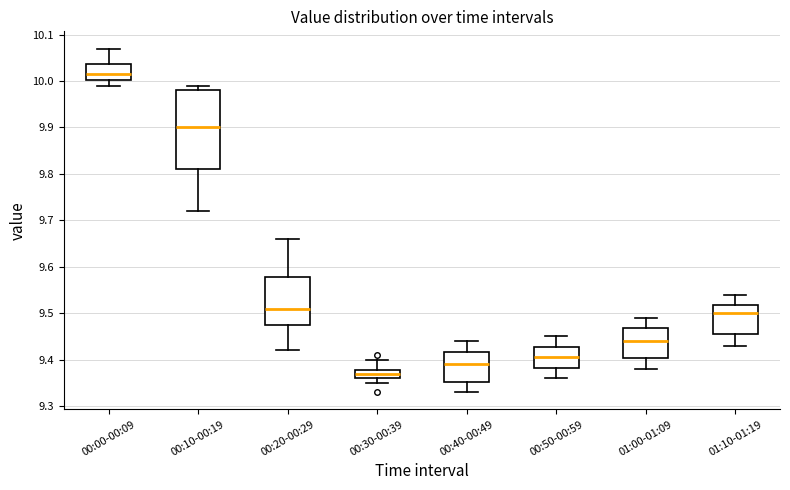

Which box has the highest median line?

00:00-00:09